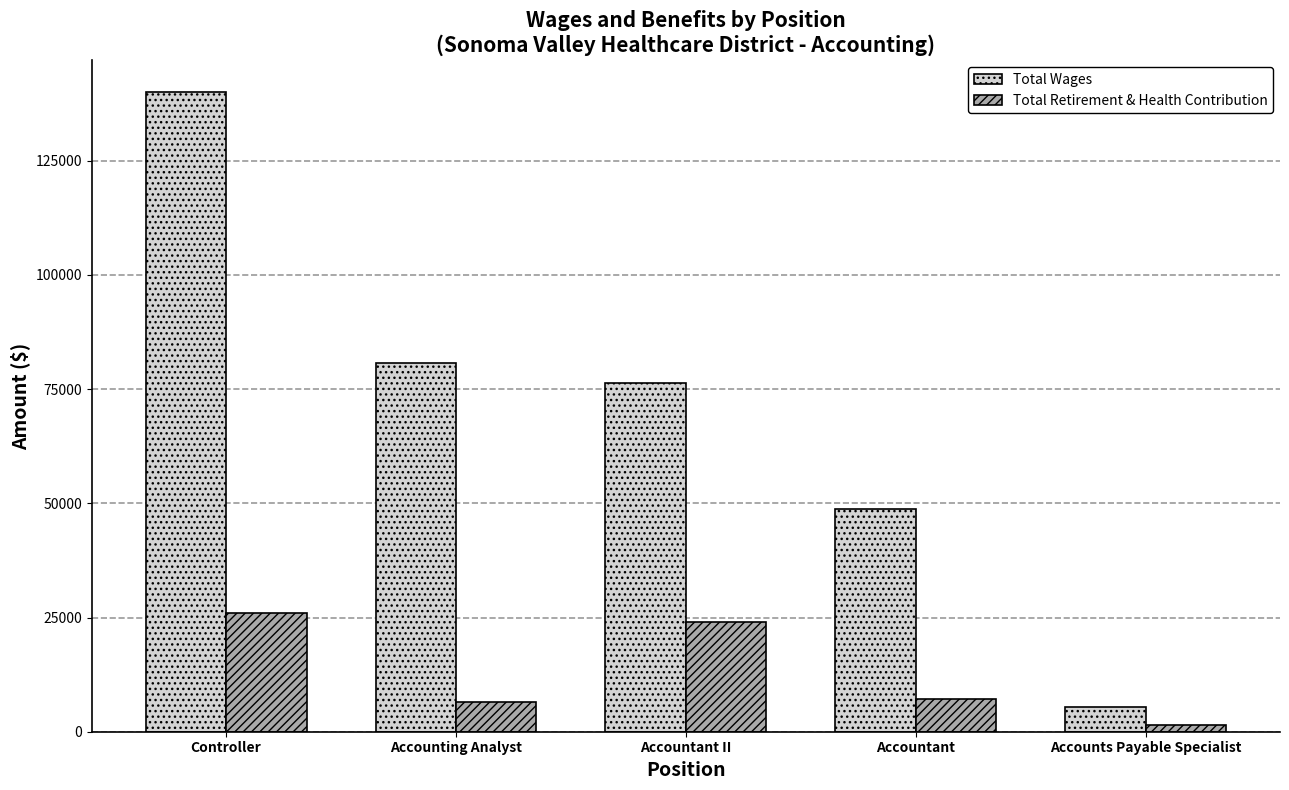

List the series in order of their overall mean, lowest first.

Total Retirement & Health Contribution, Total Wages